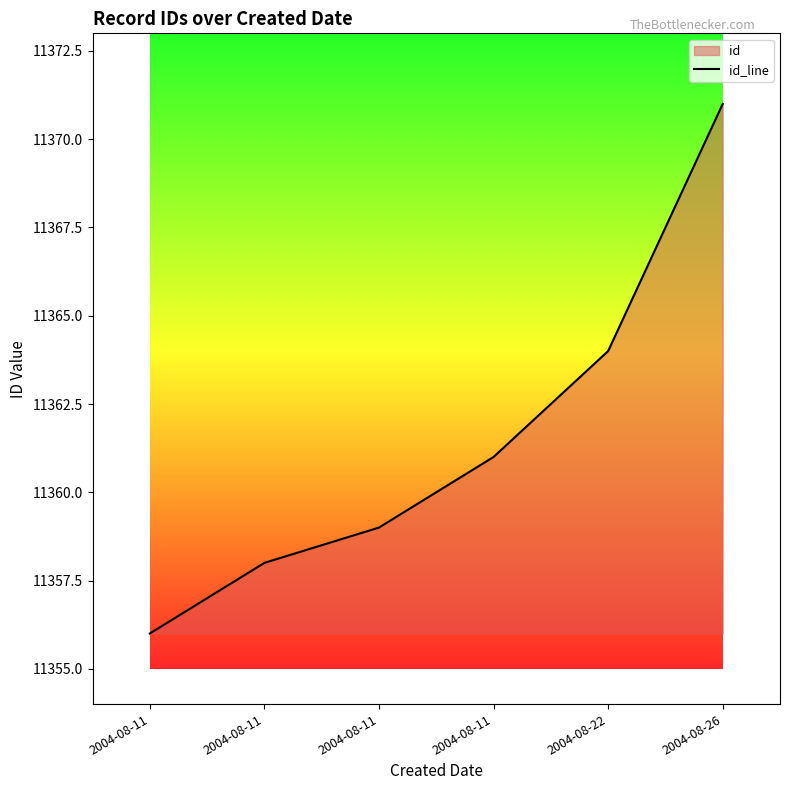

Between 2004-08-22 and 2004-08-11, which is larger?

2004-08-22